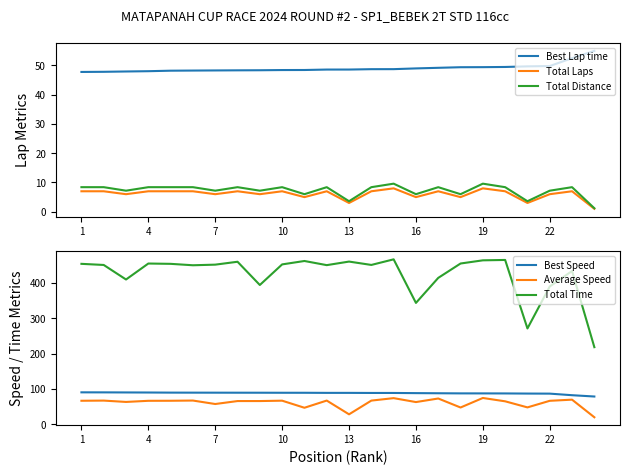

The Total Distance series shows 3.3 at 4. True or false?

False